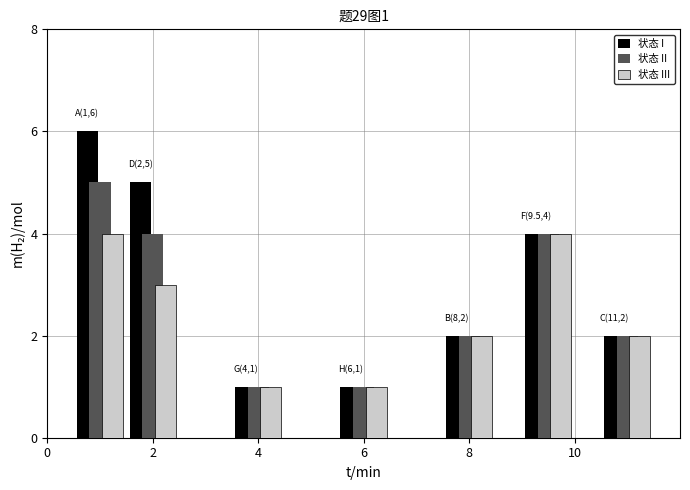

What are all the series names shown in the legend?

状态 I, 状态 II, 状态 III